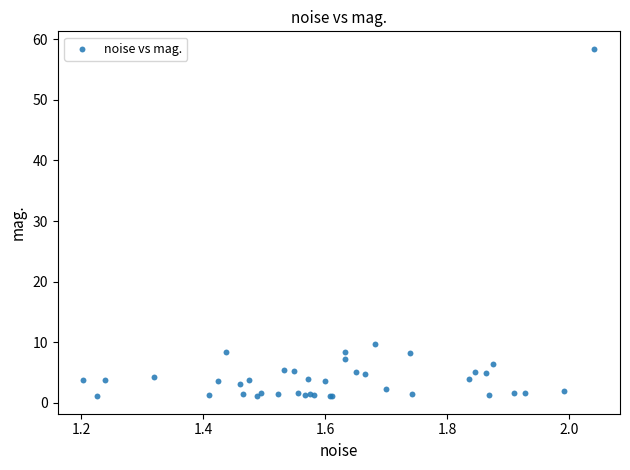

What Y value in the scatter plot is closest to 29?

9.6